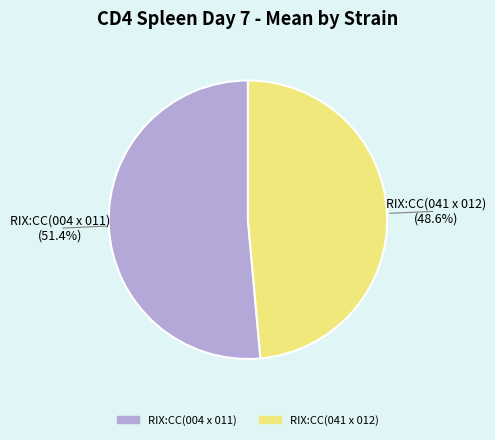

Is it true that RIX:CC(041 x 012) is 56% of the pie?

False